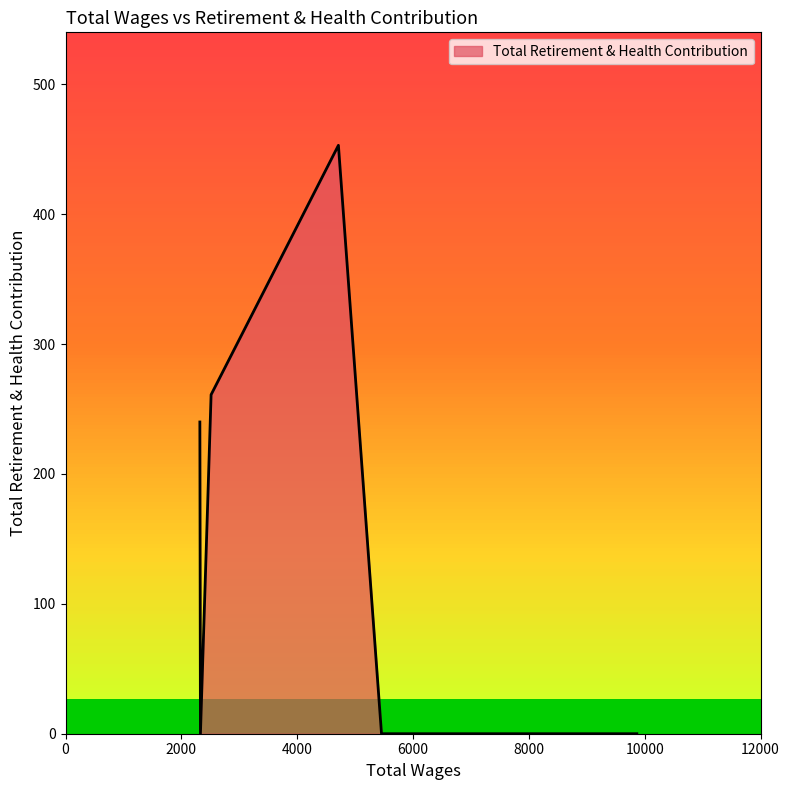

How many distinct data groups are displayed?

1